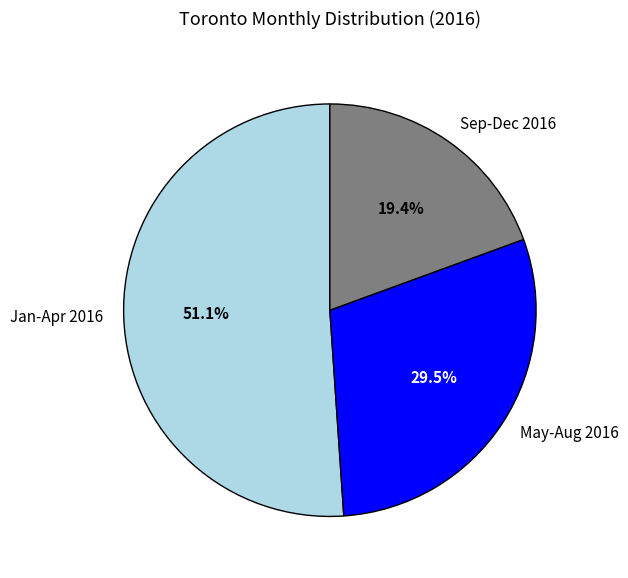

To the nearest percent, what is the difference between the largest and smallest slice percentages?

32%